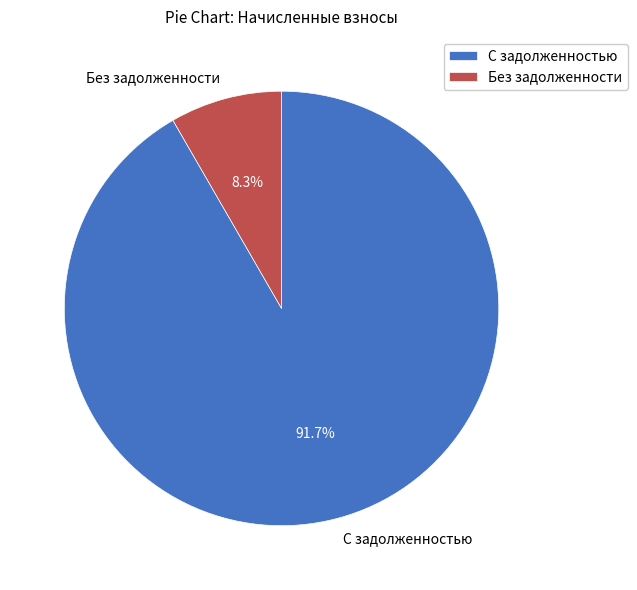

Between С задолженностью and Без задолженности, which is larger?

С задолженностью